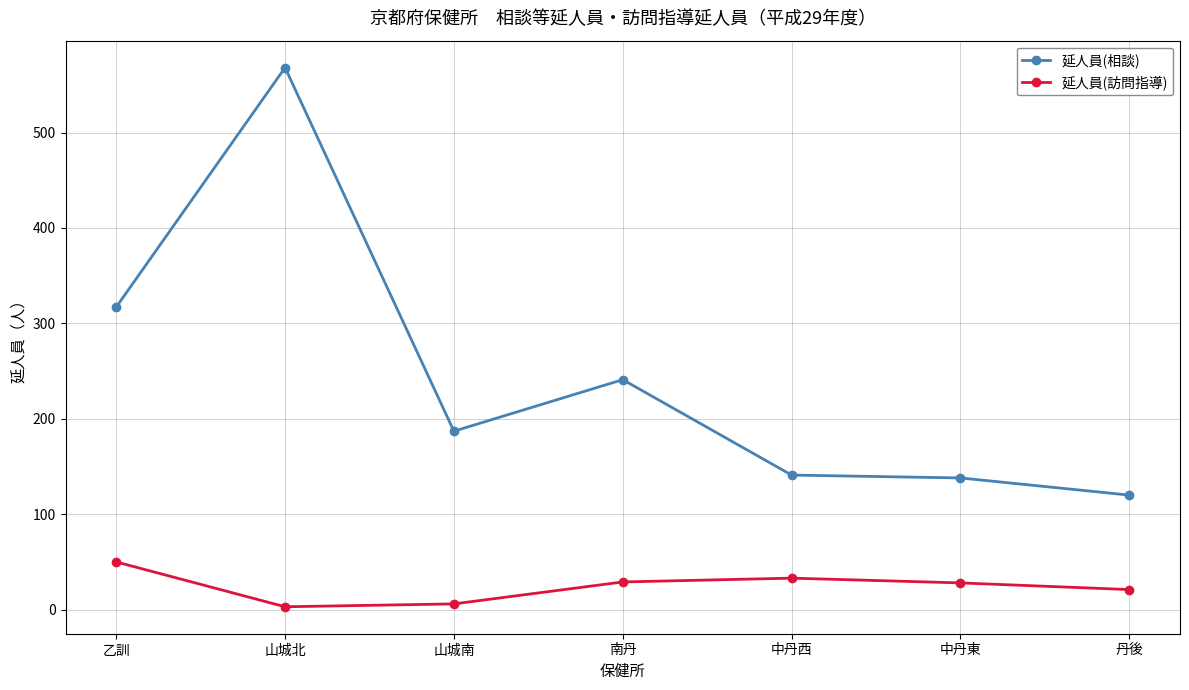

Rank the series by their average value, from lowest to highest.

延人員(訪問指導), 延人員(相談)